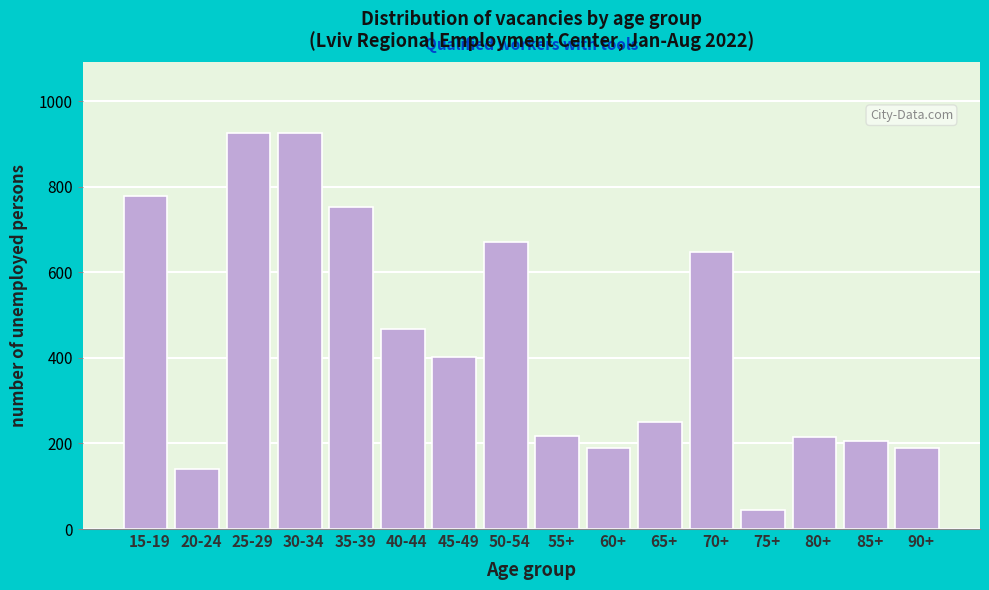

At which label is the value closest to 485?

40-44